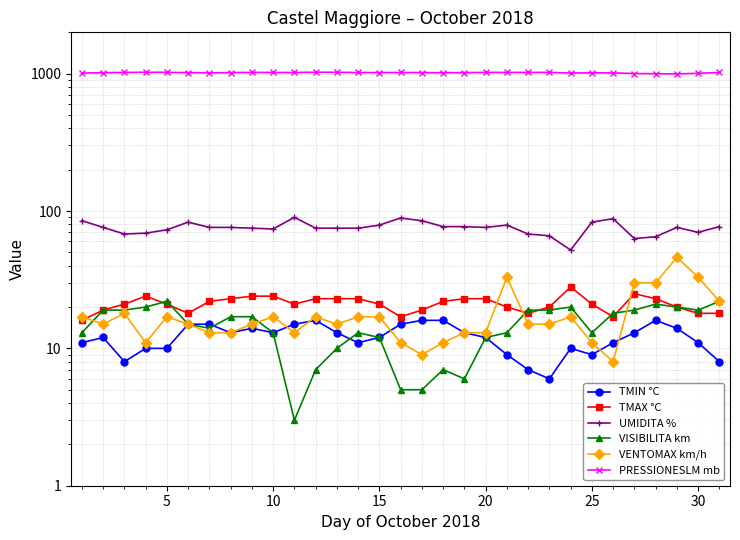

What are all the series names shown in the legend?

TMIN °C, TMAX °C, UMIDITA %, VISIBILITA km, VENTOMAX km/h, PRESSIONESLM mb